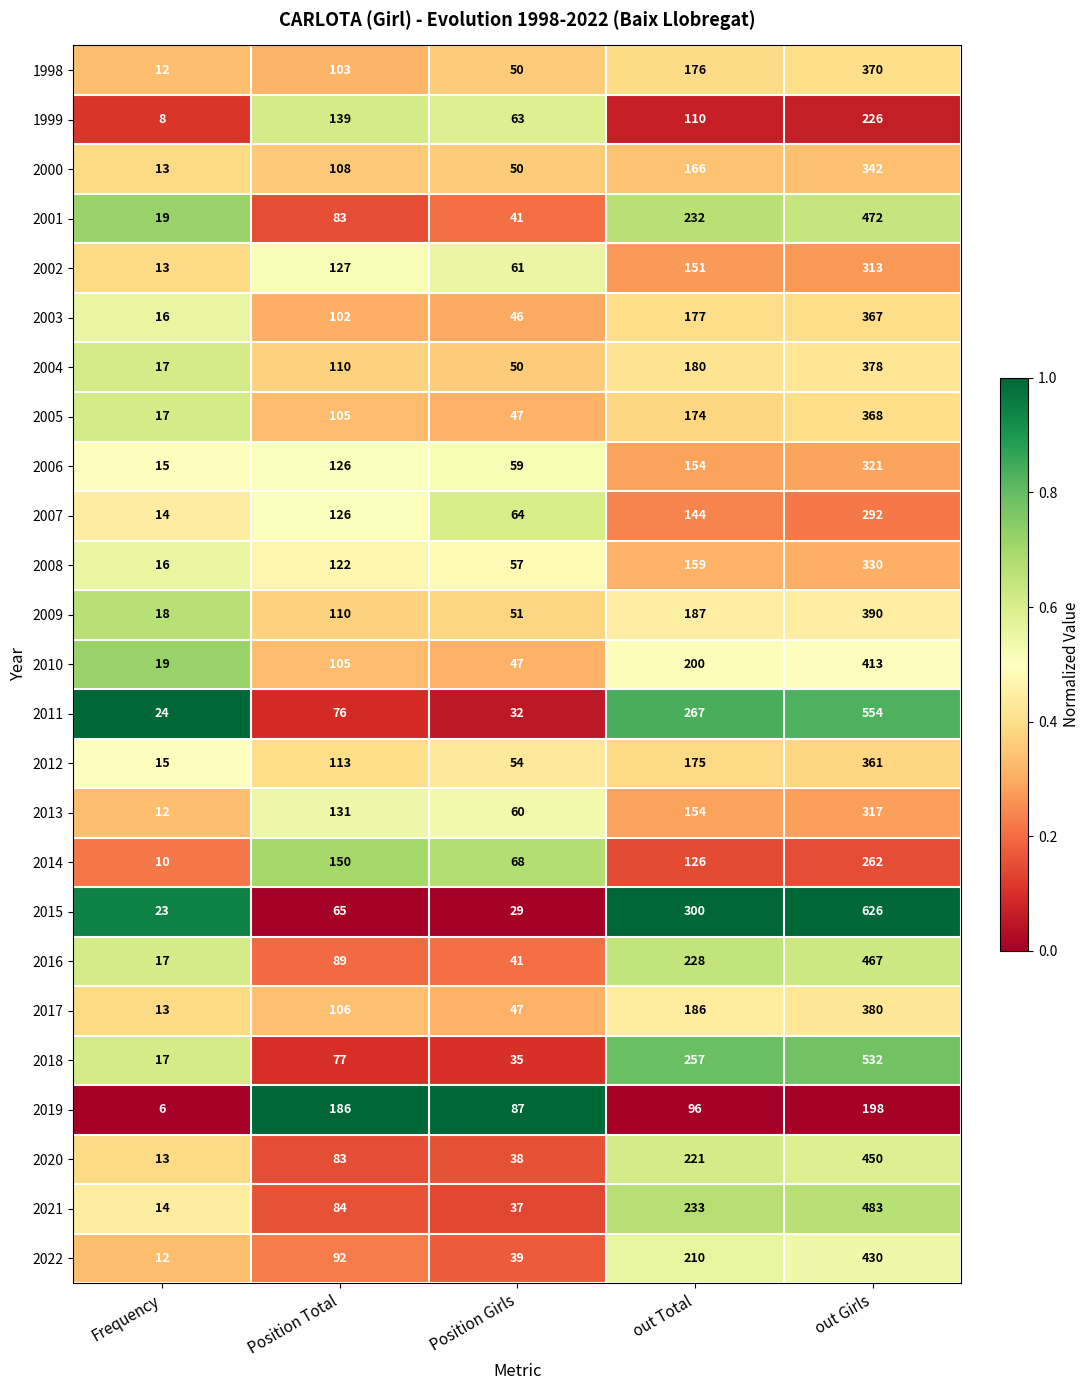

What is the minimum value for 2015?

23